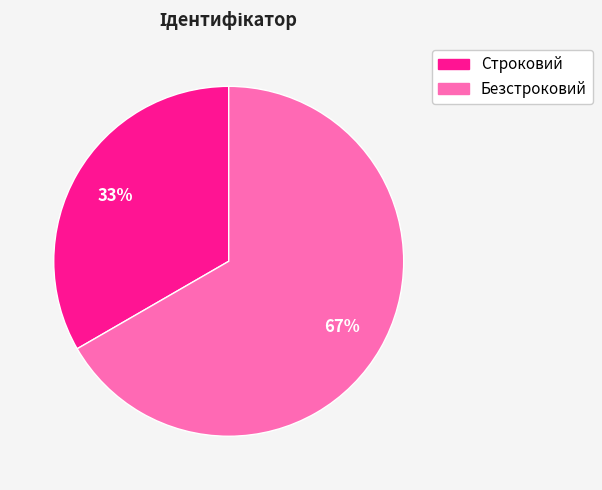

What is the ratio of the value at Безстроковий to the value at Строковий?

2.0